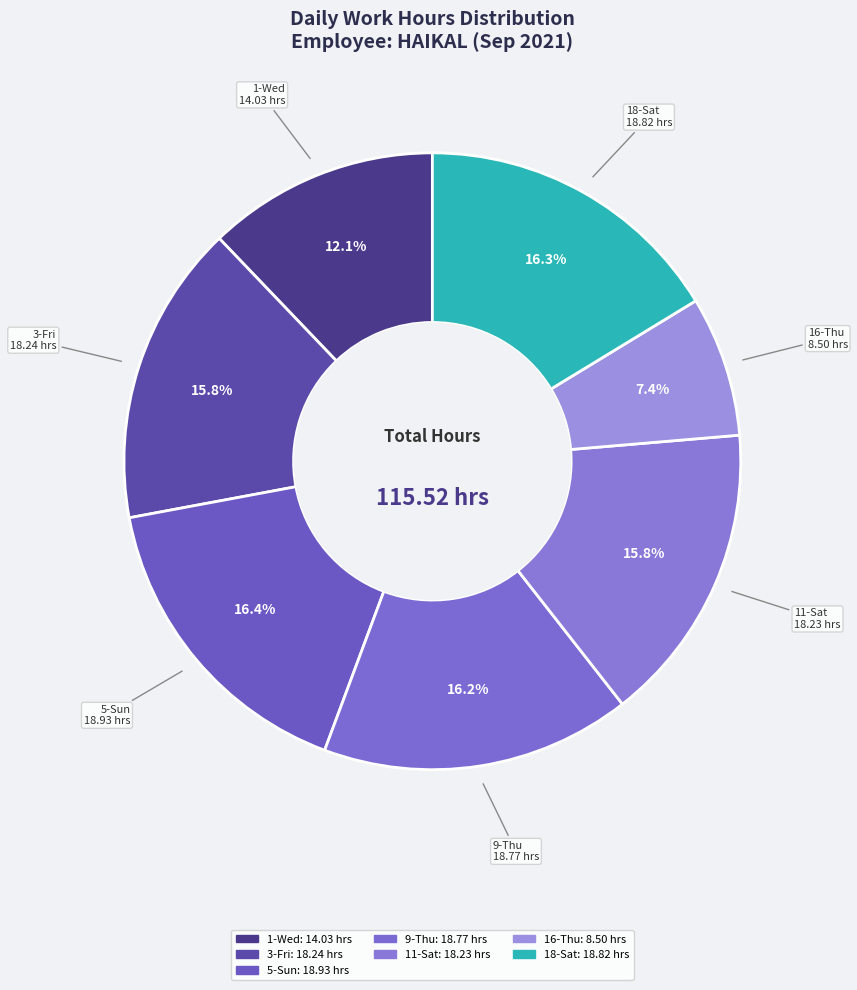

To the nearest percent, what percentage of the pie is 5-Sun?

16%